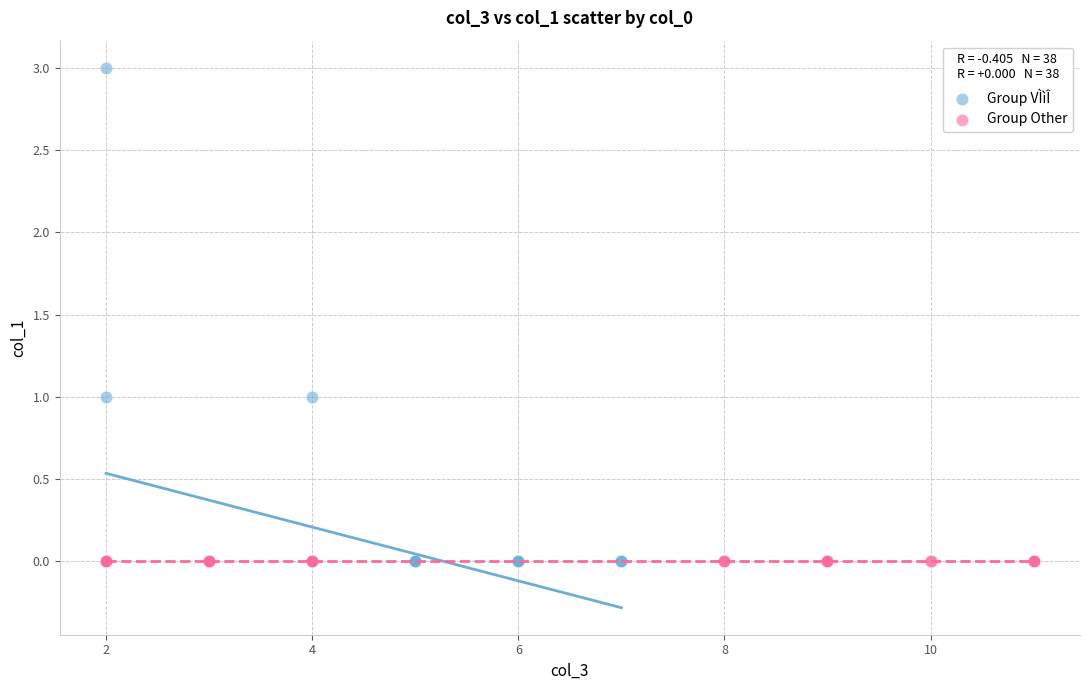

Which series contains the highest Y value?

Group VÌìÎ